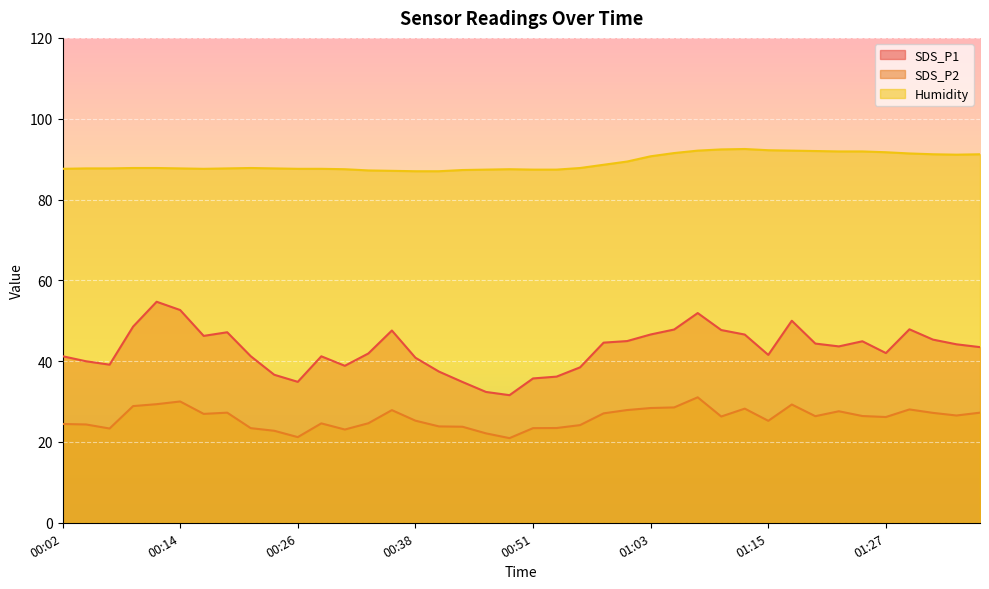

In Humidity, how many points are higher than both neighbors (excluding endpoints)?

3